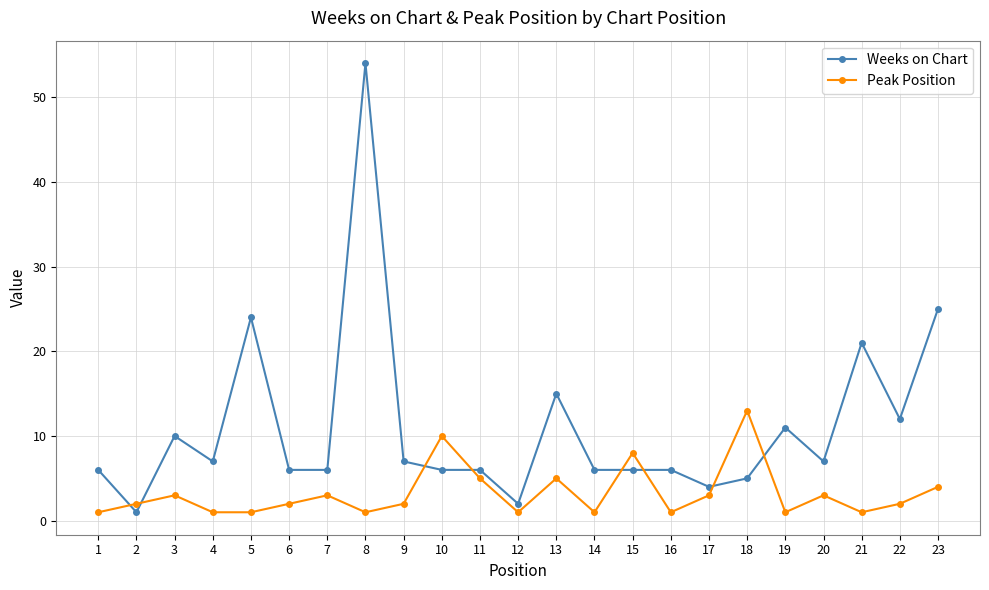

Does the chart have visible grid lines?

Yes